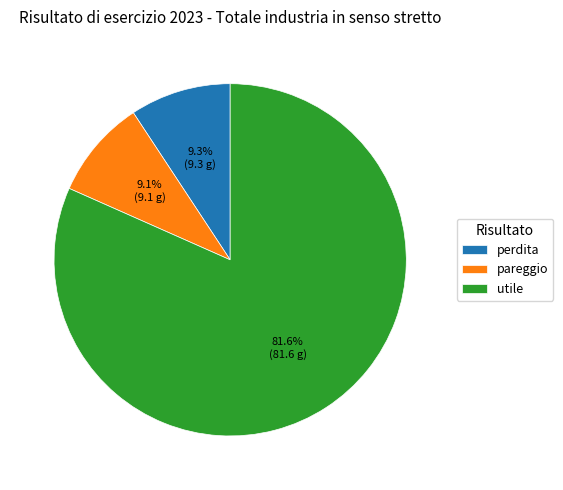

What is the majority slice?

utile